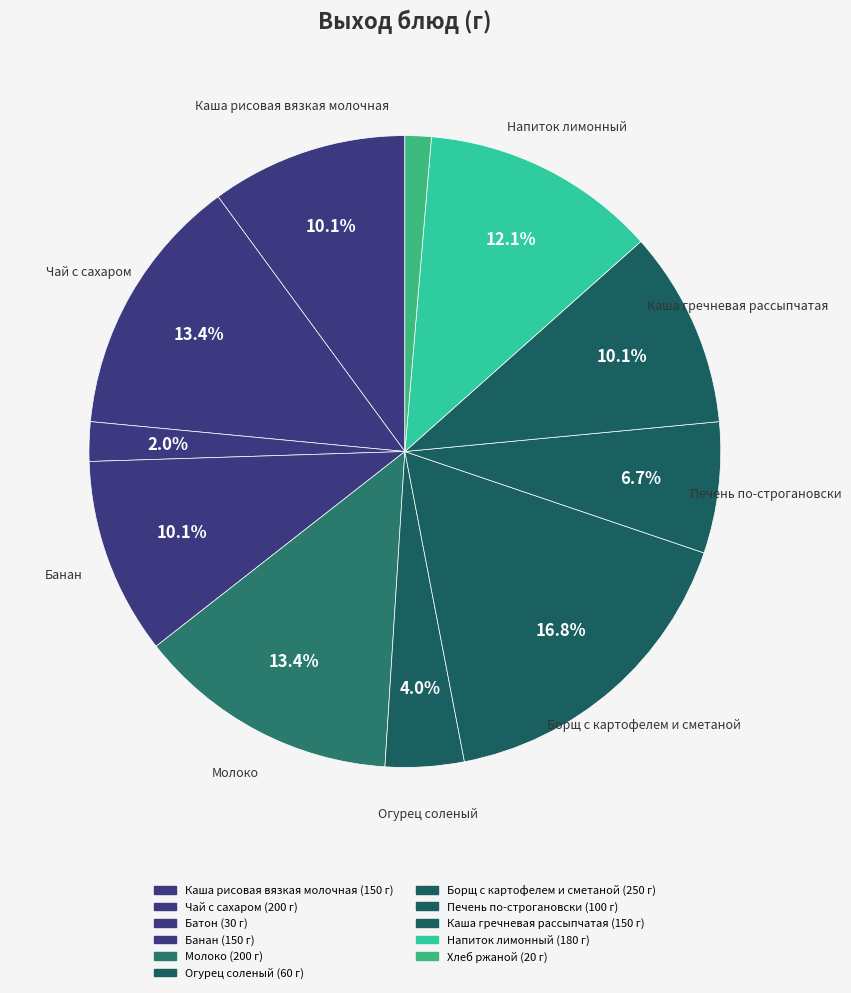

True or false: Каша гречневая рассыпчатая accounts for 1% of the total.

False